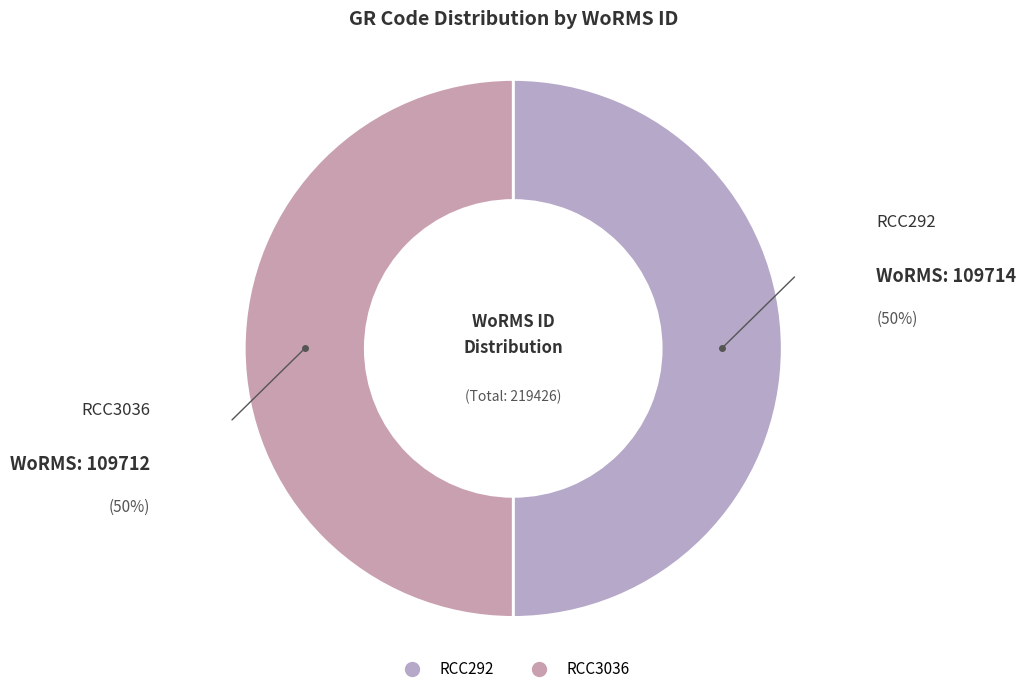

Count the number of slices in the pie.

2